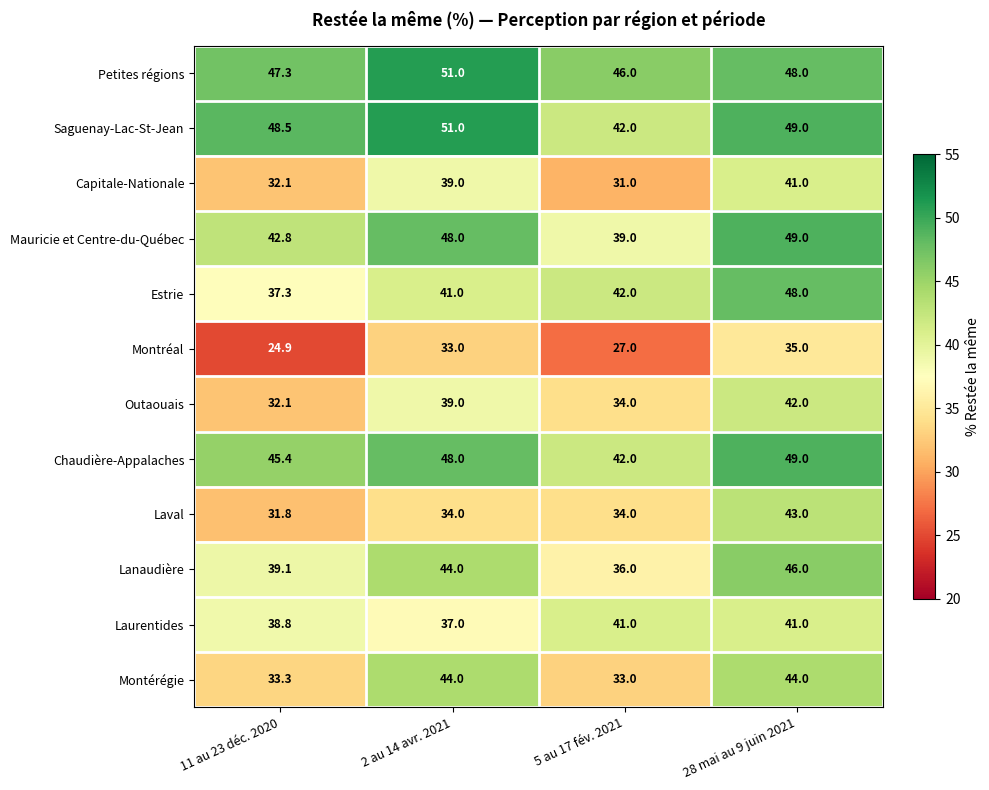

List the labels in order of Lanaudière value, largest first.

28 mai au 9 juin 2021, 2 au 14 avr. 2021, 11 au 23 déc. 2020, 5 au 17 fév. 2021